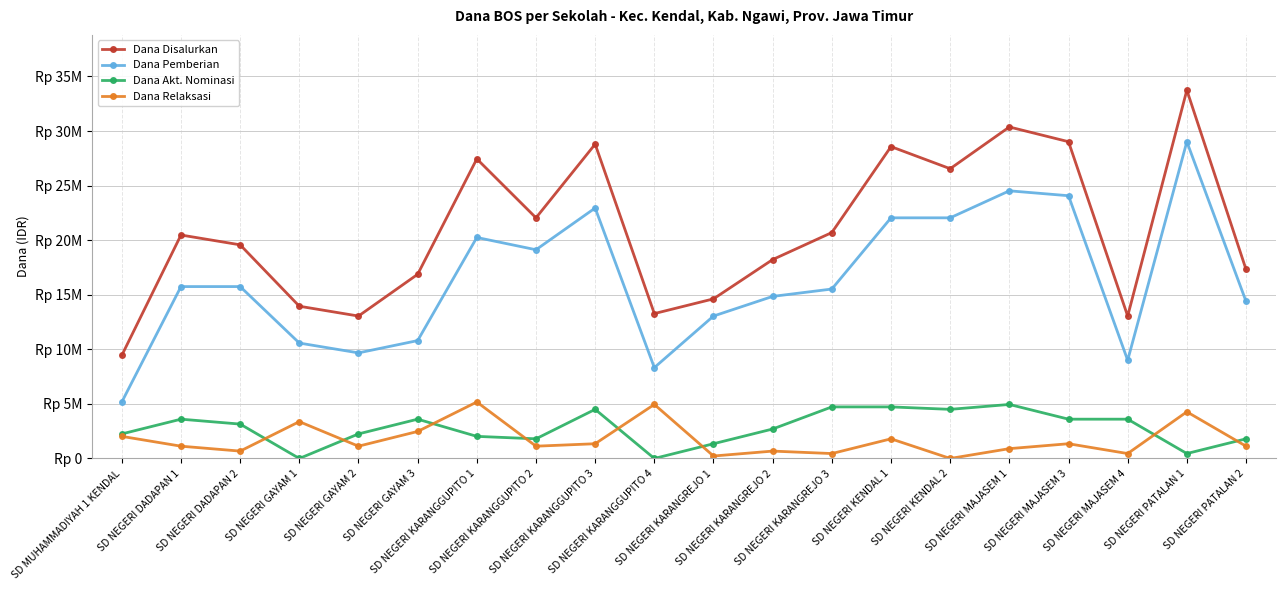

What is the label of the 5th point from the right?

SD NEGERI MAJASEM 1